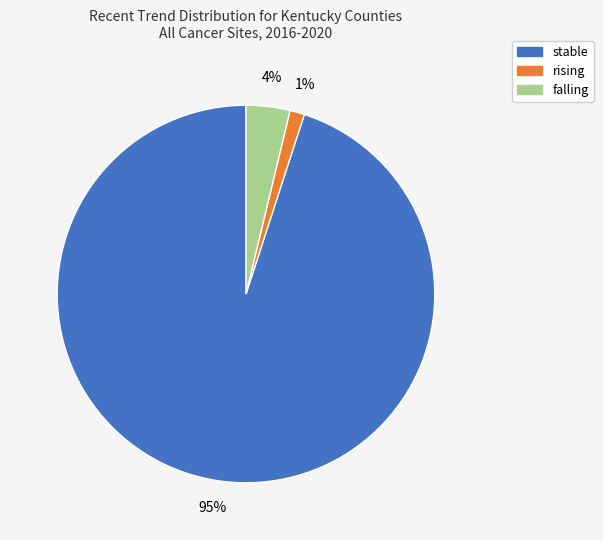

To the nearest percent, what portion does rising represent?

1%